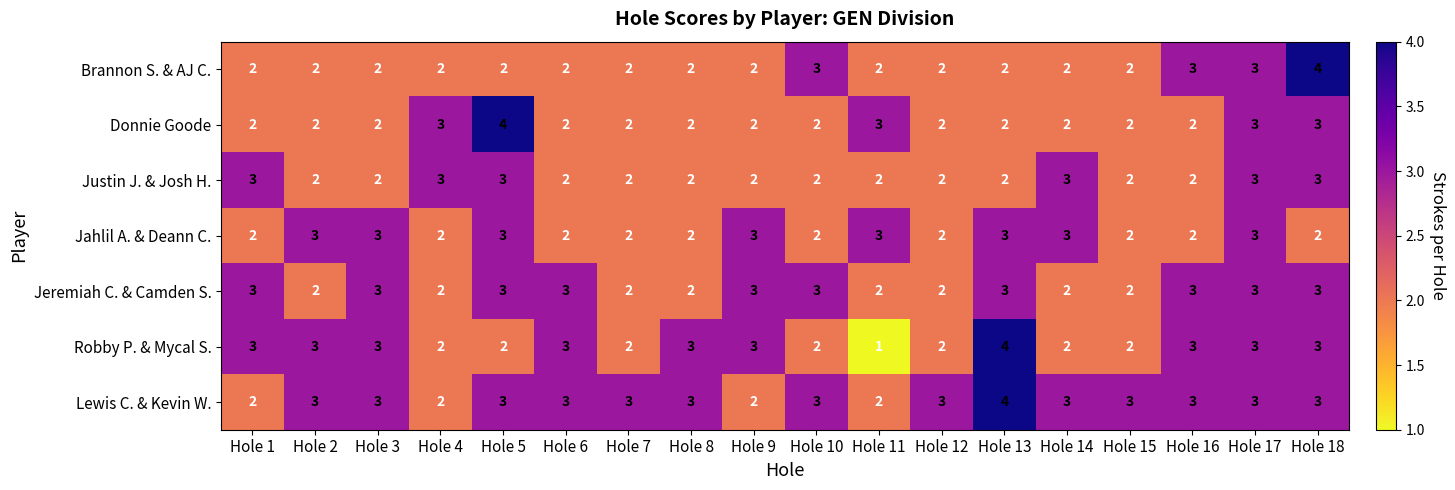

What is the total value across all series at Hole 4?

16